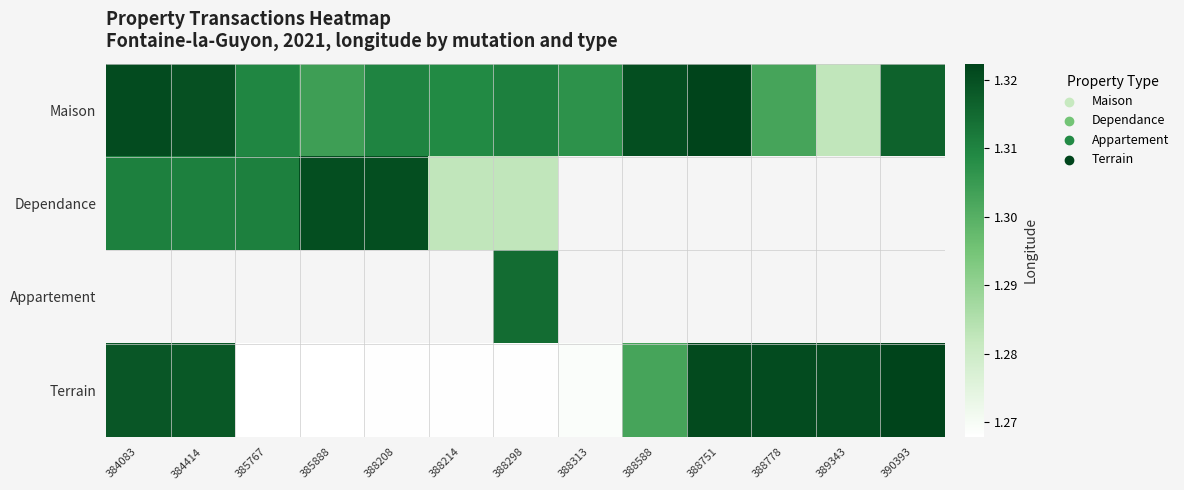

What is the lowest value of the Maison series?

1.3